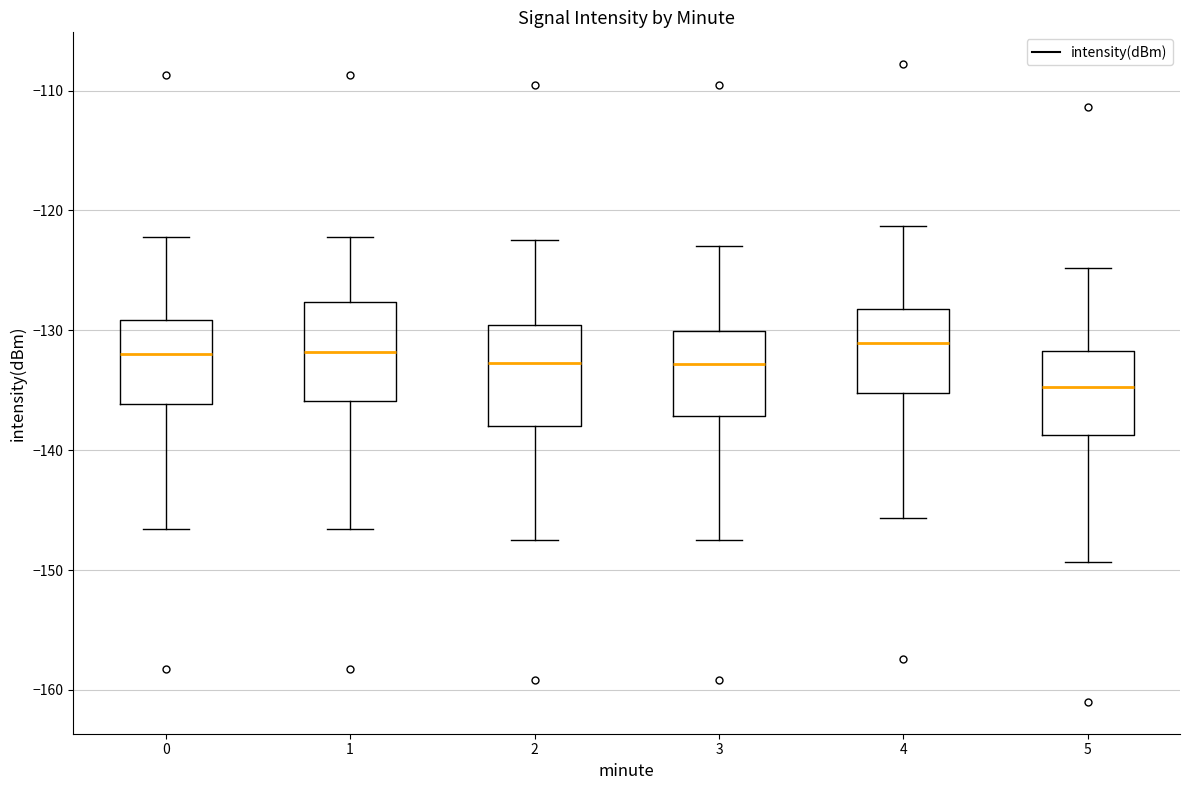

Reading left to right, transcribe this box plot: for each box, give where its median line is, the range the box spans, and where its two whiskers end, as read against the y-axis. The values are not printed on the chart, so give them approximately, as read against the axis.

0: median -132, box -136 to -129, whiskers -147 to -122
1: median -132, box -136 to -128, whiskers -147 to -122
2: median -133, box -138 to -130, whiskers -147 to -122
3: median -133, box -137 to -130, whiskers -147 to -123
4: median -131, box -135 to -128, whiskers -146 to -121
5: median -135, box -139 to -132, whiskers -149 to -125